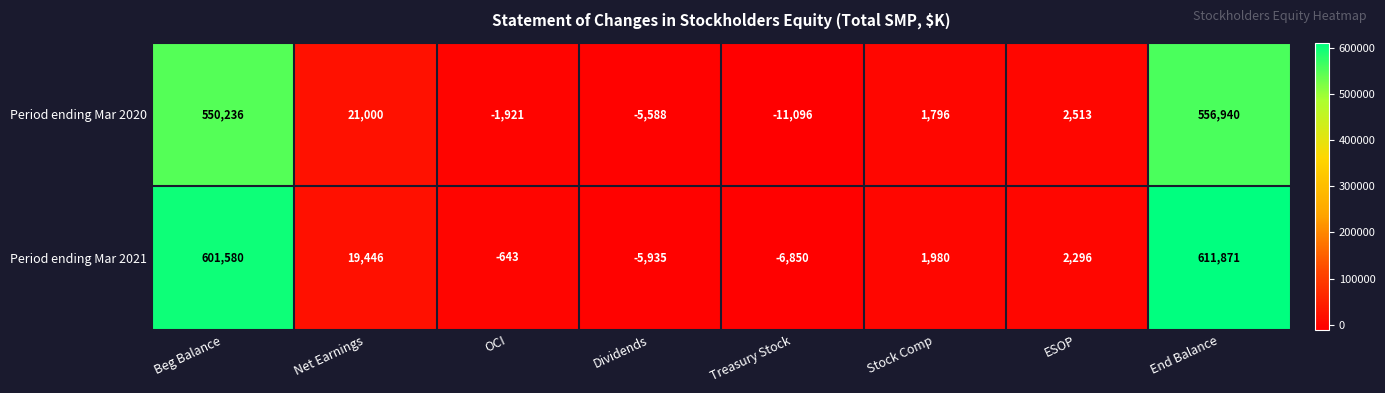

What is the difference between the second highest and second lowest values in the Period ending Mar 2020 series?

555824